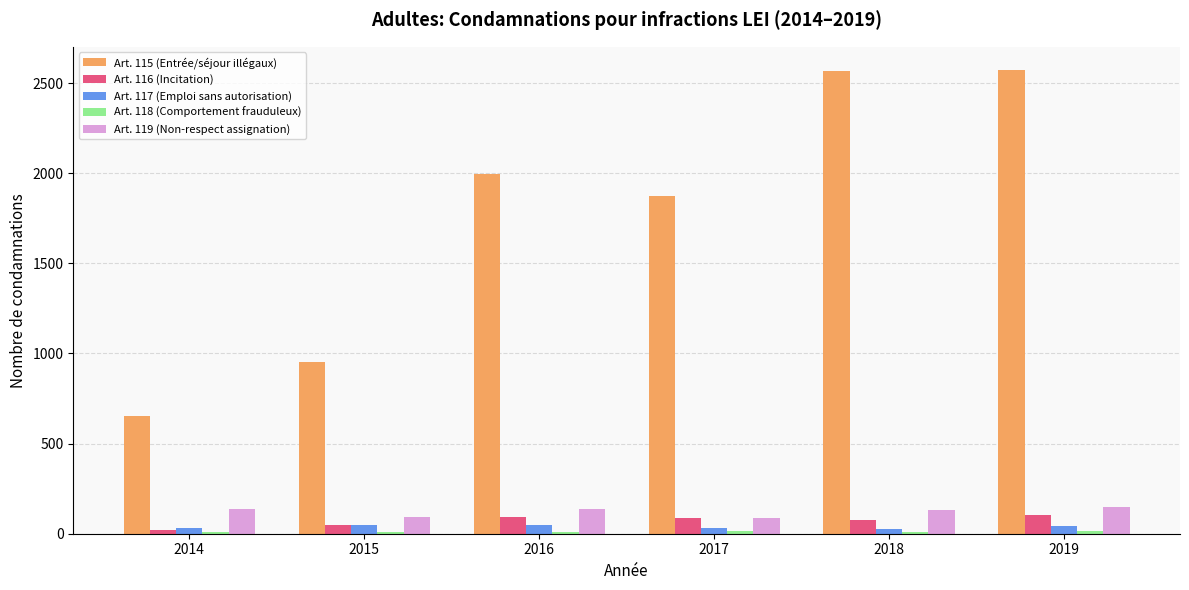

True or false: Art. 116 (Incitation) has a value of 49 at 2015.

True